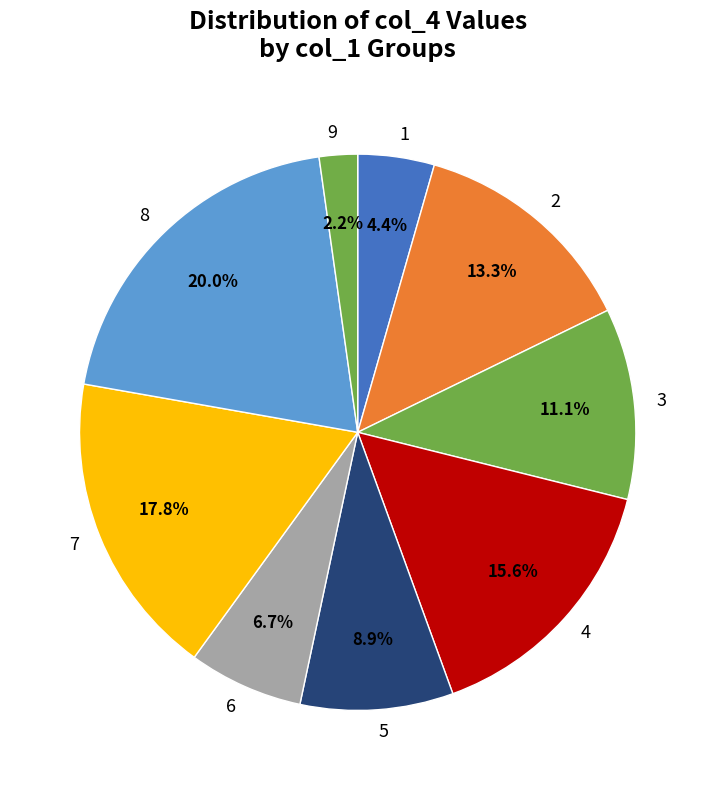

What is the ratio of the value at 3 to the value at 7?

0.6